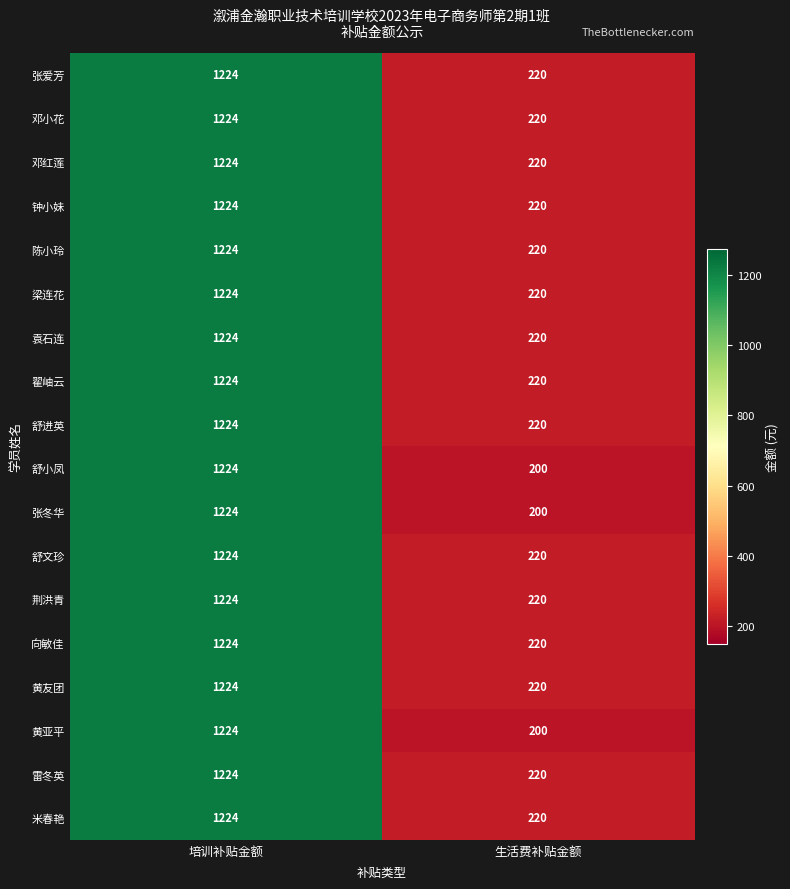

True or false: 邓红莲 has a value of 1224 at 培训补贴金额.

True